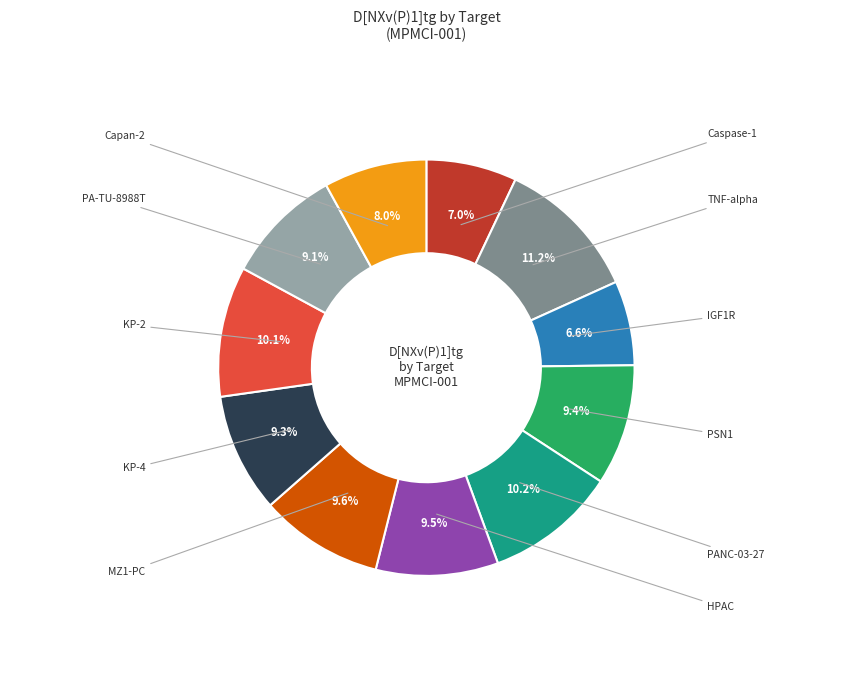

Is there any slice that represents more than half of the pie?

No